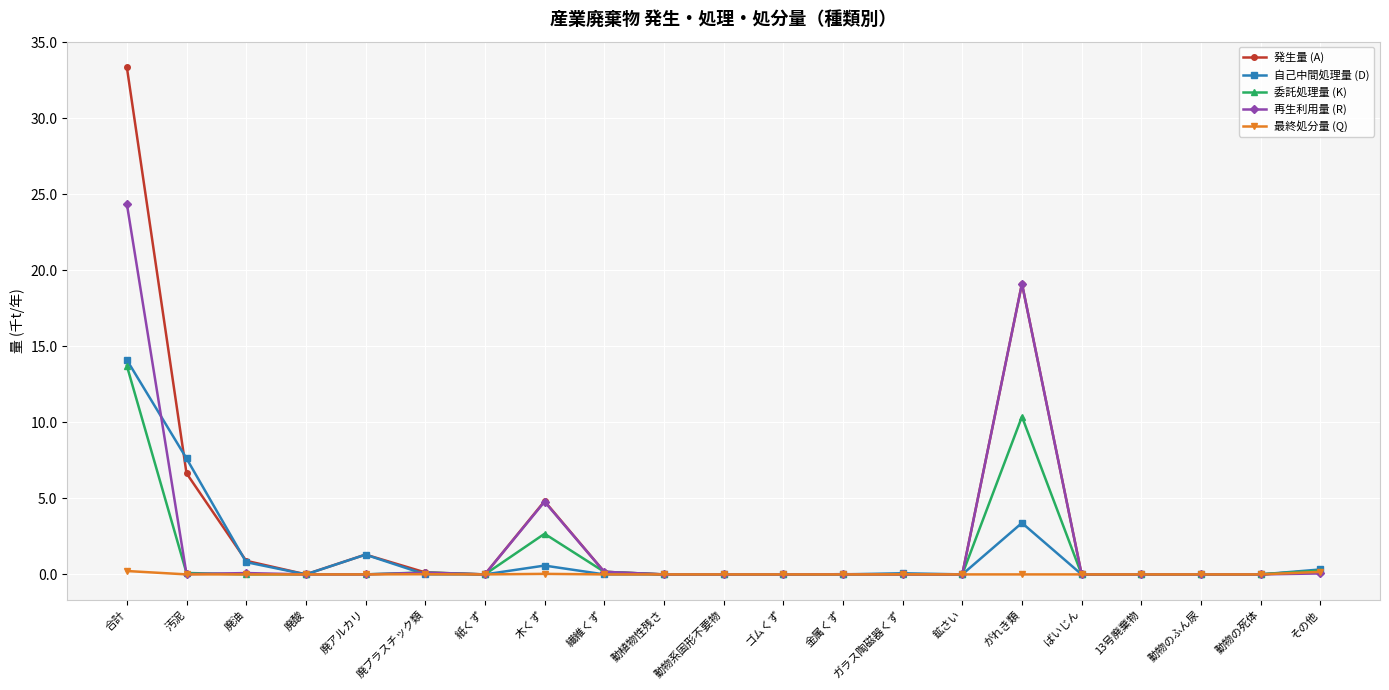

Is it true that 自己中間処理量 (D) equals 14.1 at 合計?

True